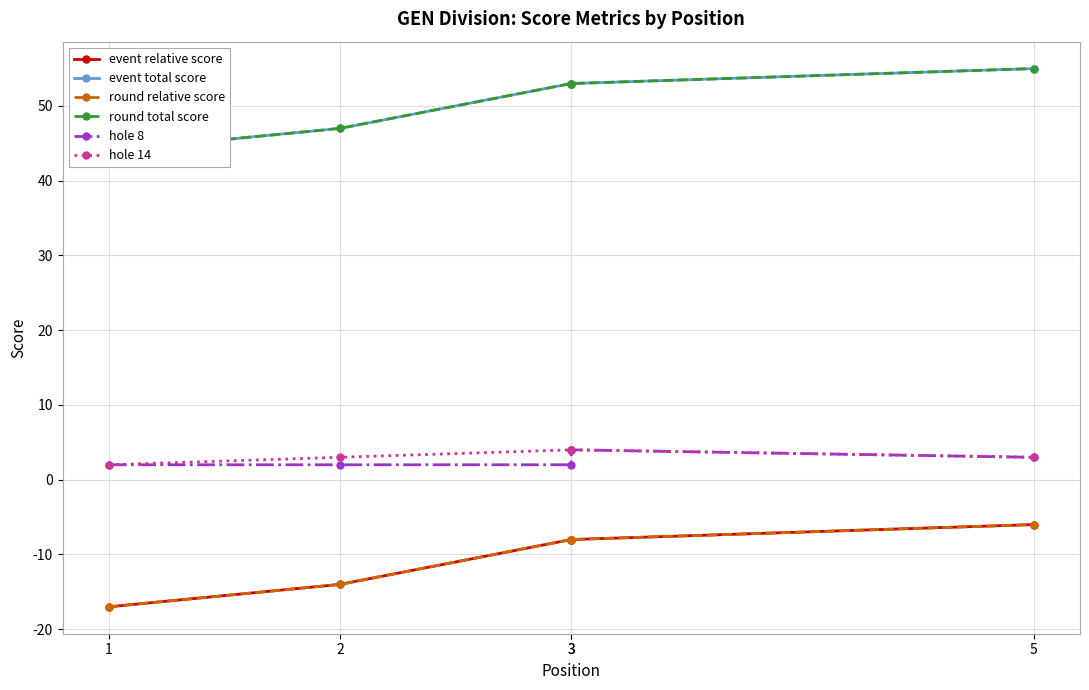

Rank the series at 3 from lowest to highest value.

event relative score, round relative score, hole 8, hole 14, event total score, round total score